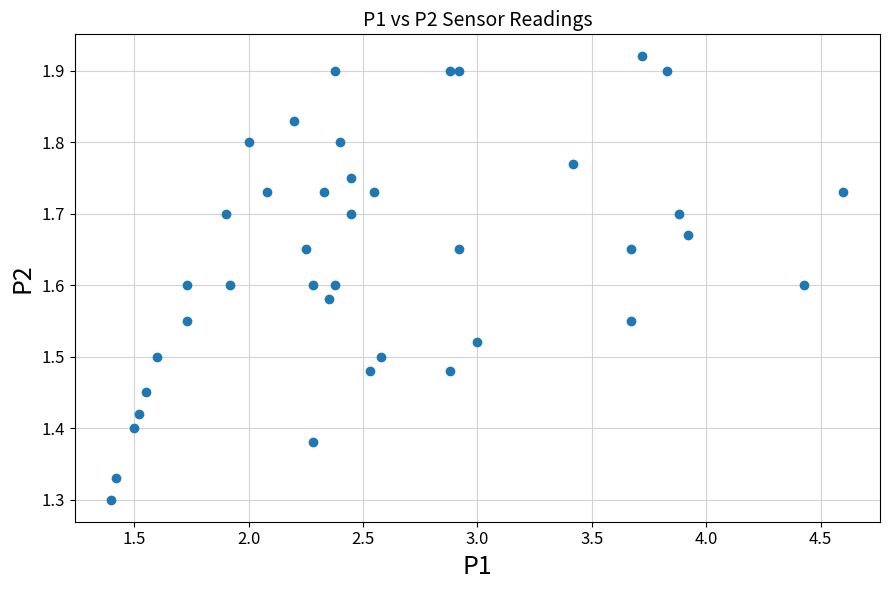

What is the range of Y values (max minus min)?

0.6